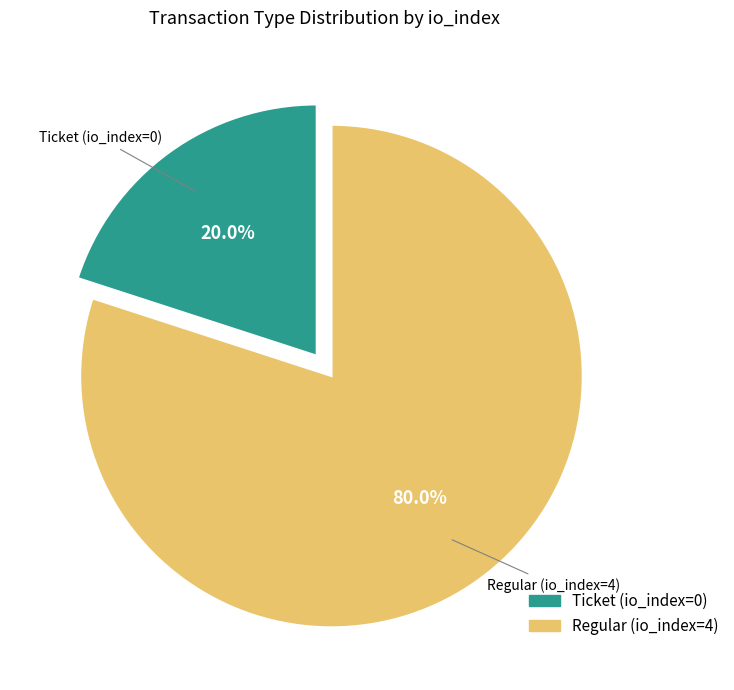

Count the number of slices in the pie.

2